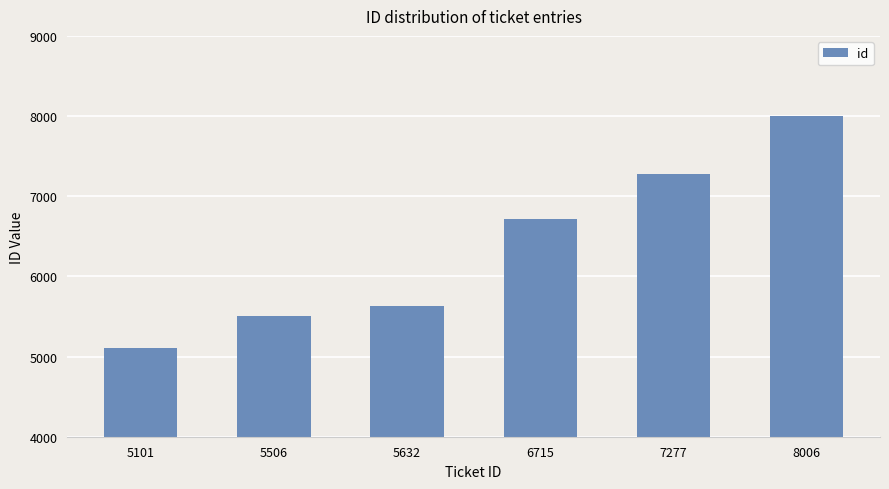

Approximately how many times larger is the value at 6715 compared to 5101?

1.3